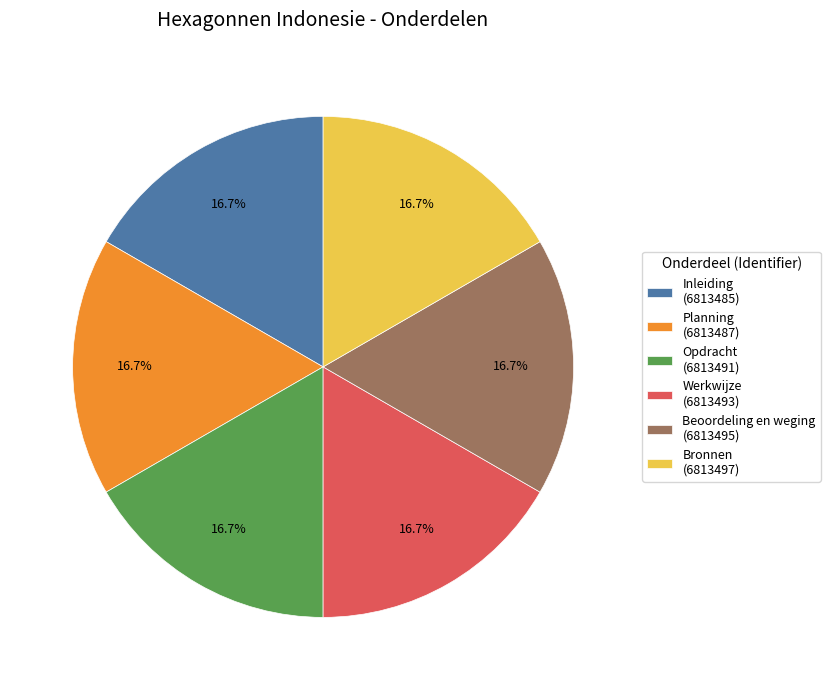

Is the sum of Planning and Beoordeling en weging greater than half?

No